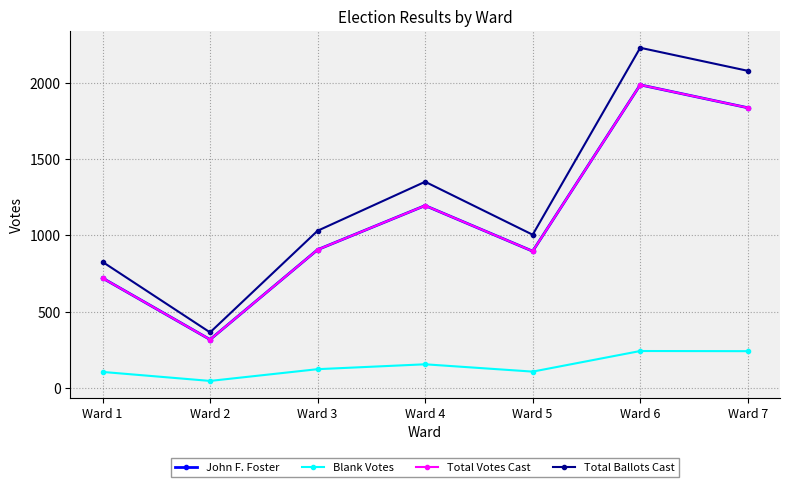

The John F. Foster series shows 1837 at Ward 7. True or false?

True